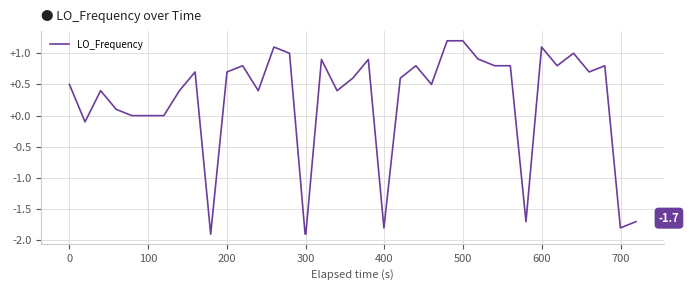

What is the difference between the maximum and minimum values?

3.1